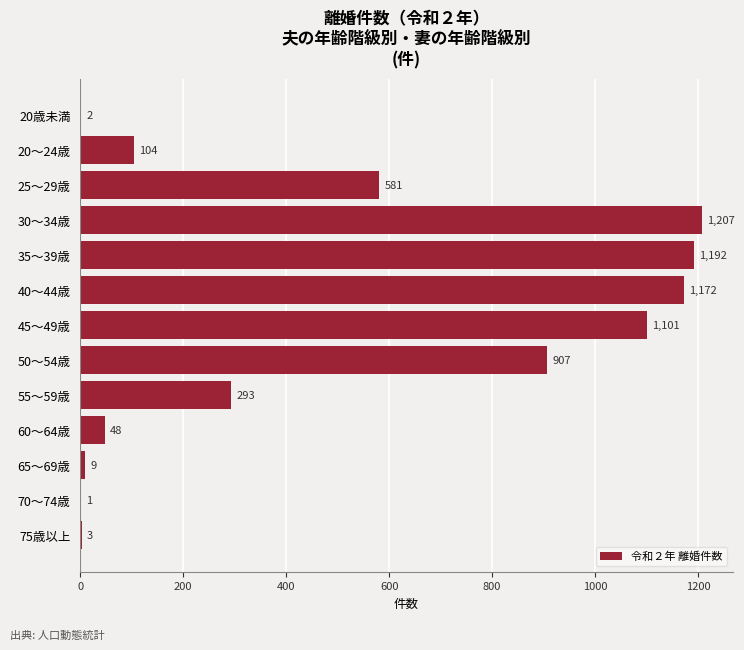

Where is the data nearest to the value 604?

25～29歳